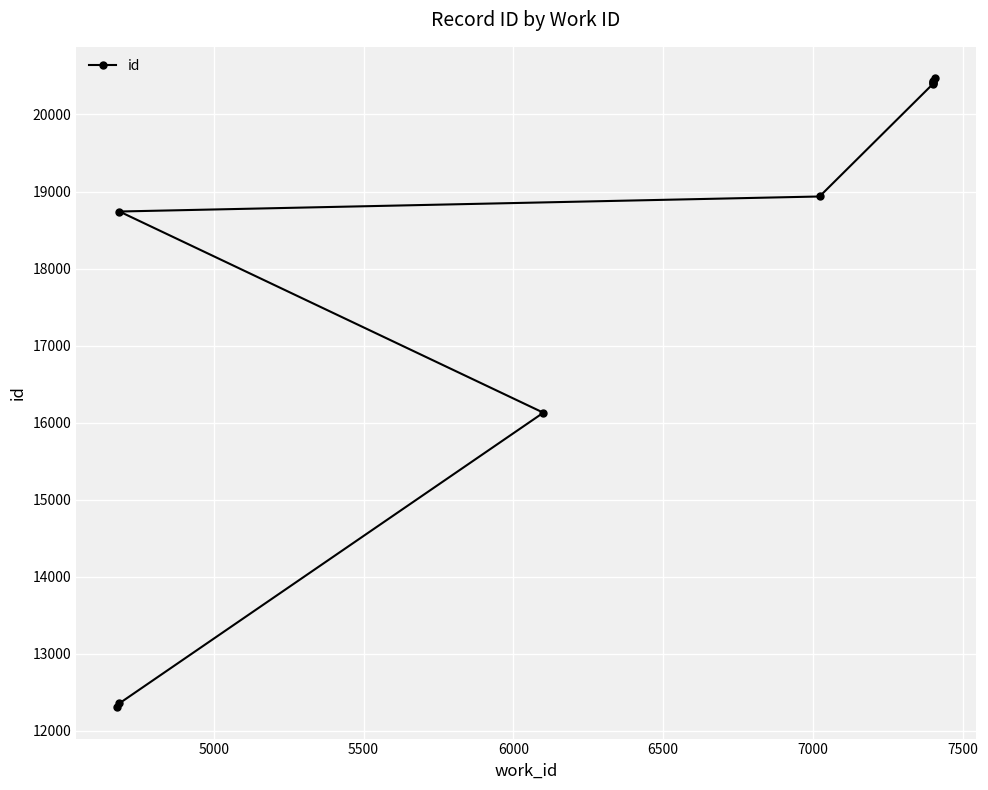

Which has a higher value, 5500 or 6500?

6500